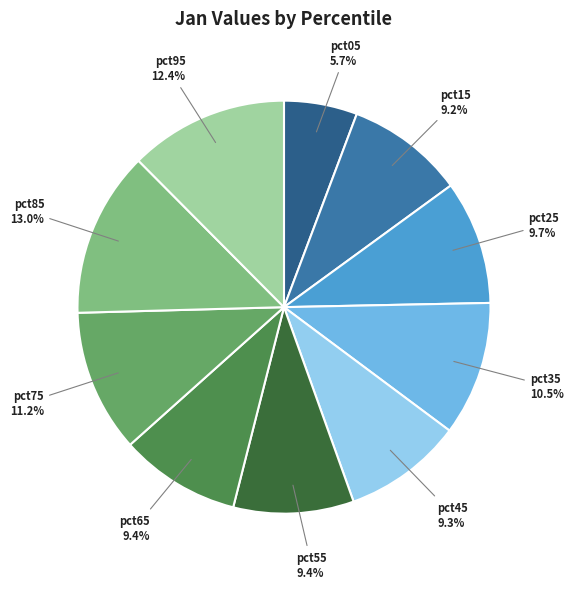

To the nearest percent, what percentage of the pie is pct65?

9%